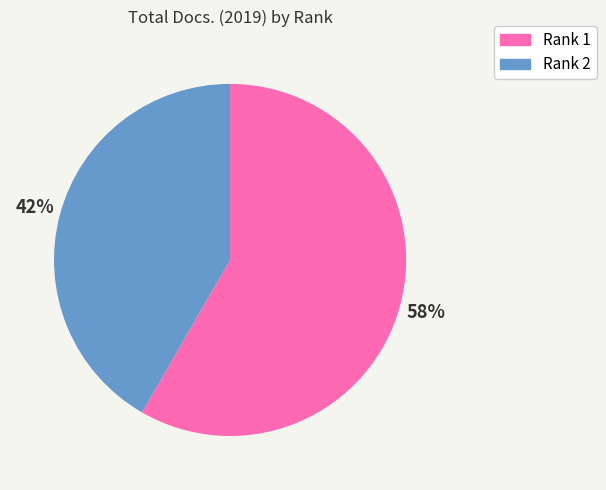

Is the sum of Rank 1 and Rank 2 greater than half?

Yes